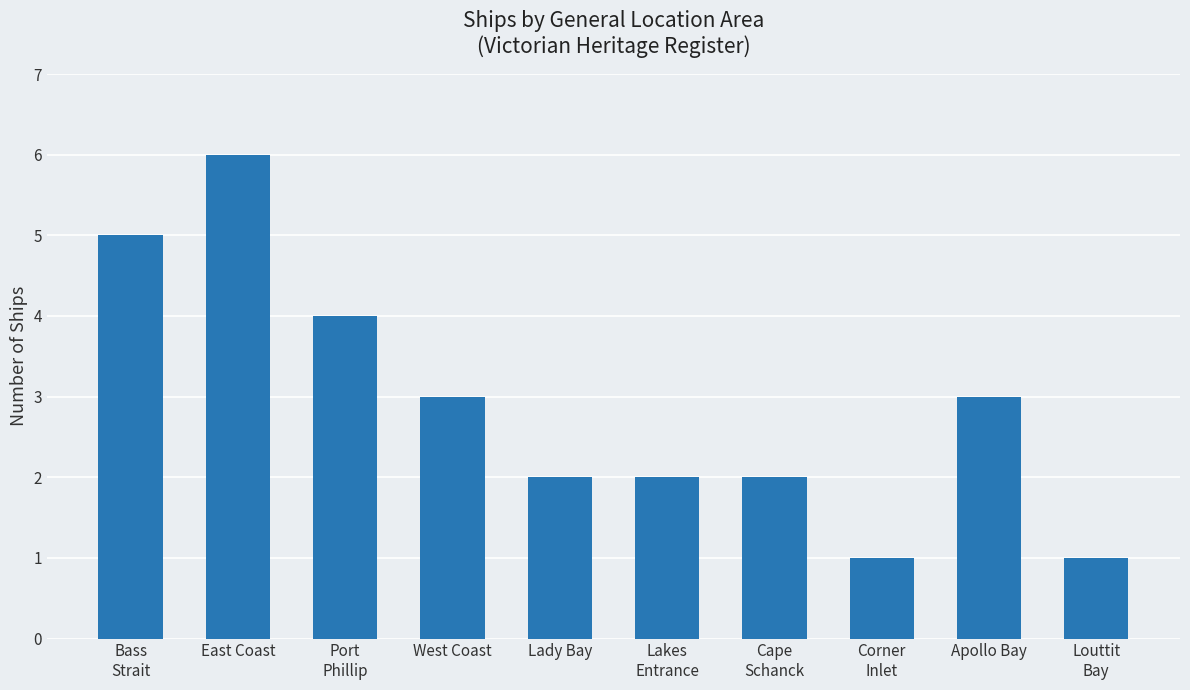

What value does the data have at Lady Bay?

2